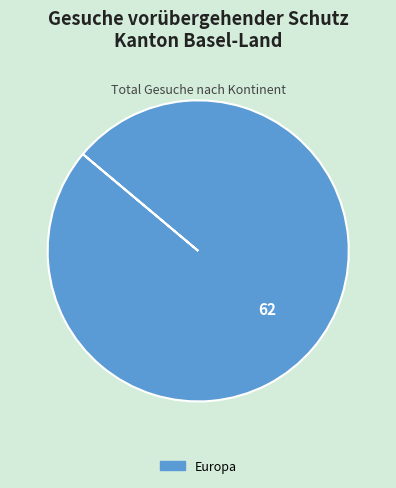

Does any single category account for the majority?

Yes